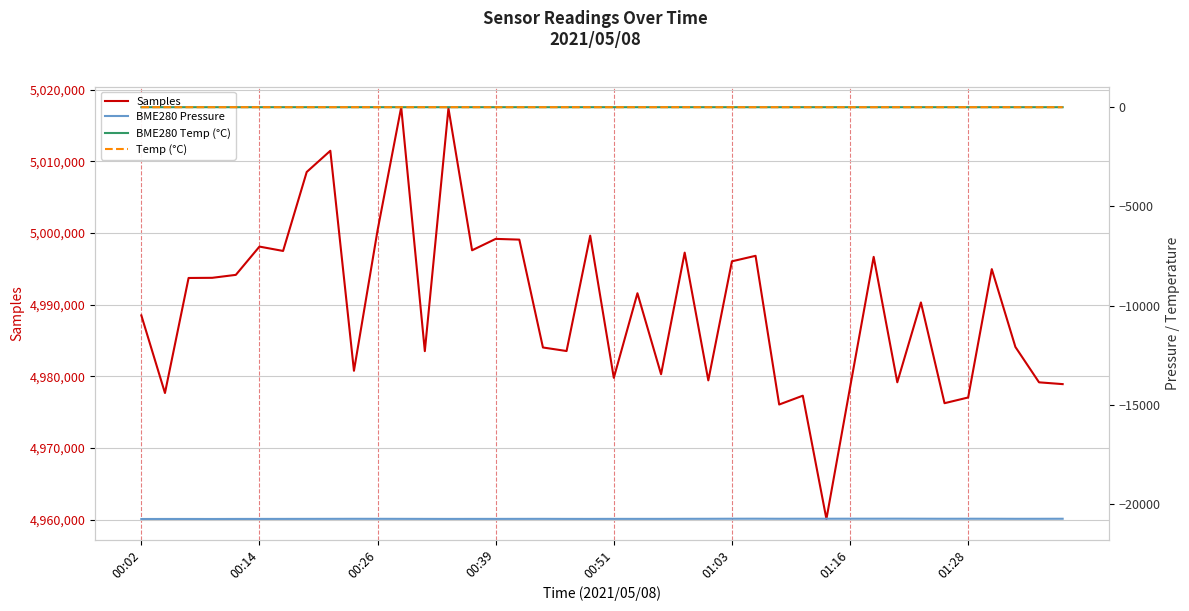

What is the value of the Samples point at the 23rd from the left?

4980297.0